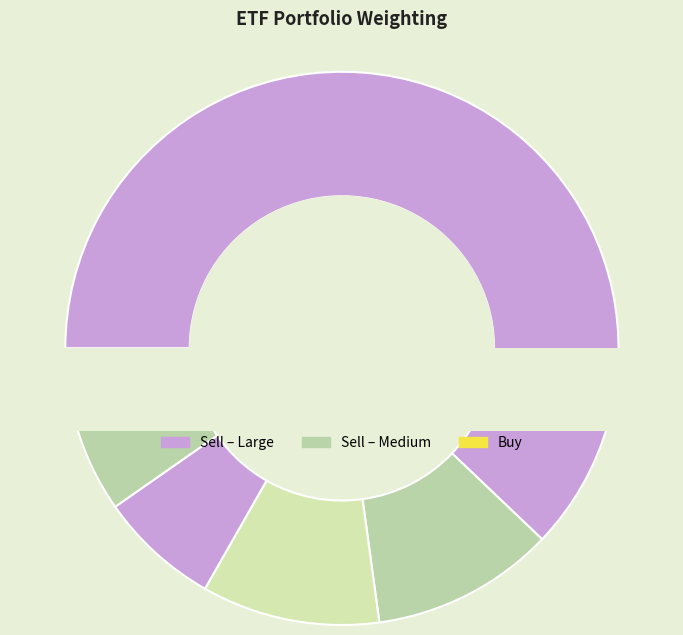

To the nearest percent, what is the difference between the iShares S&P Global Timber & Forestry ETF and Vanguard Energy ETF slice percentages?

3%